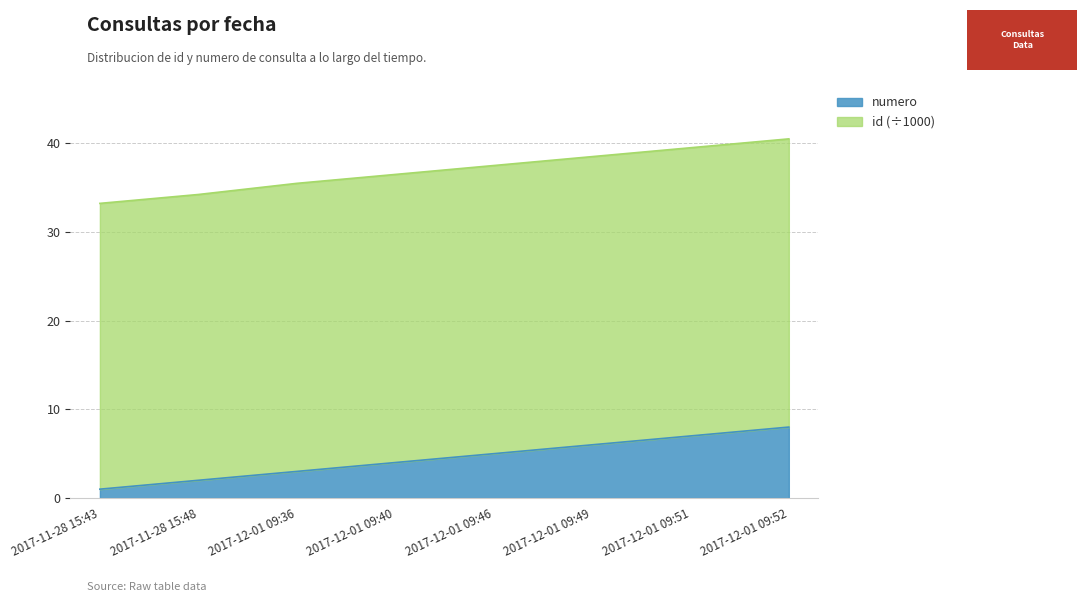

Reading left to right, what are all the values shown in this chart?

2017-11-28 15:43=1	2017-11-28 15:48=2	2017-12-01 09:36=3	2017-12-01 09:40=4	2017-12-01 09:46=5	2017-12-01 09:49=6	2017-12-01 09:51=7	2017-12-01 09:52=8